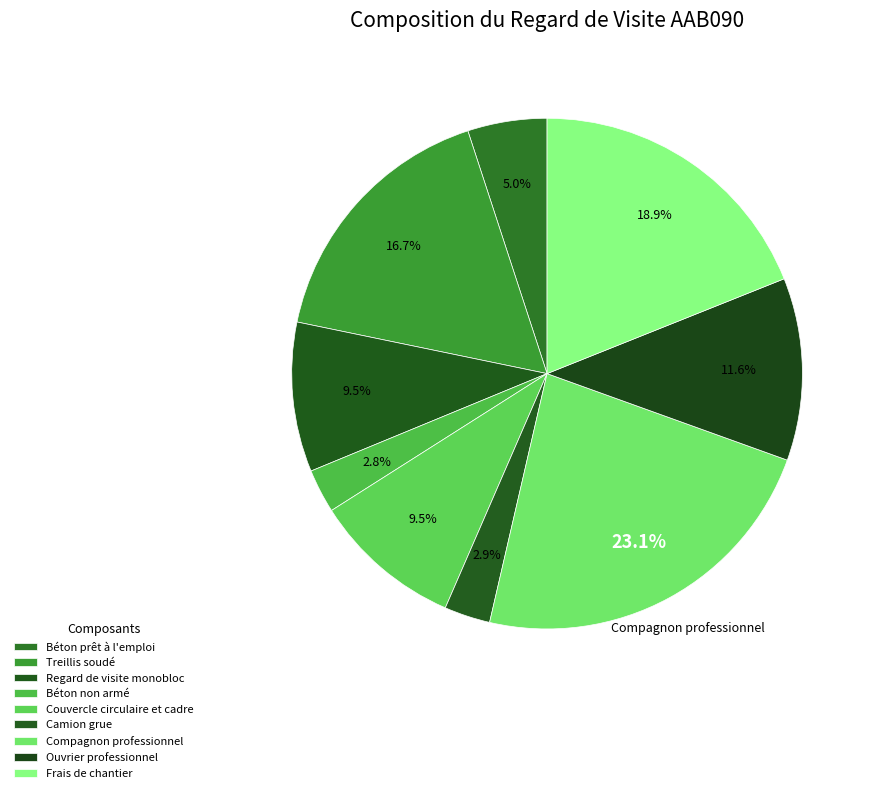

Rank the categories by value from highest to lowest.

Compagnon professionnel, Frais de chantier, Treillis soudé, Ouvrier professionnel, Regard de visite monobloc, Couvercle circulaire et cadre, Béton prêt à l'emploi, Camion grue, Béton non armé